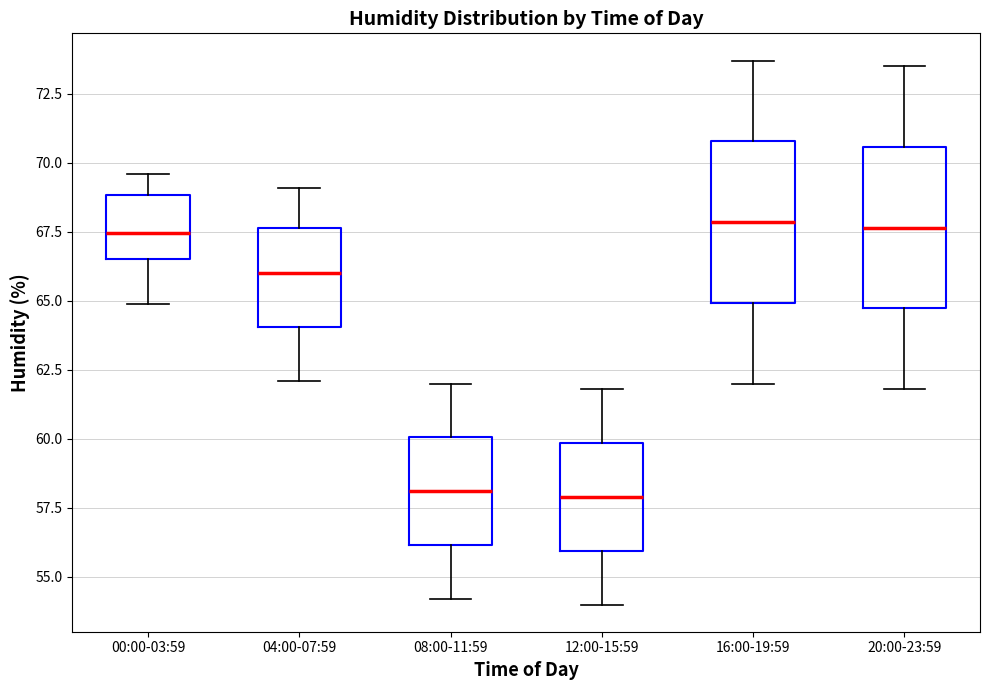

Reading left to right, read every box against the y-axis: the position of its median line, the range the box covers, and the ends of its whiskers. The values are not printed on the chart, so give them approximately, as read against the axis.

00:00-03:59: median 67.5, box 66.5 to 69.0, whiskers 65.0 to 69.5
04:00-07:59: median 66.0, box 64.0 to 67.5, whiskers 62.0 to 69.0
08:00-11:59: median 58.0, box 56.0 to 60.0, whiskers 54.0 to 62.0
12:00-15:59: median 58.0, box 56.0 to 60.0, whiskers 54.0 to 62.0
16:00-19:59: median 68.0, box 65.0 to 71.0, whiskers 62.0 to 73.5
20:00-23:59: median 67.5, box 64.5 to 70.5, whiskers 62.0 to 73.5